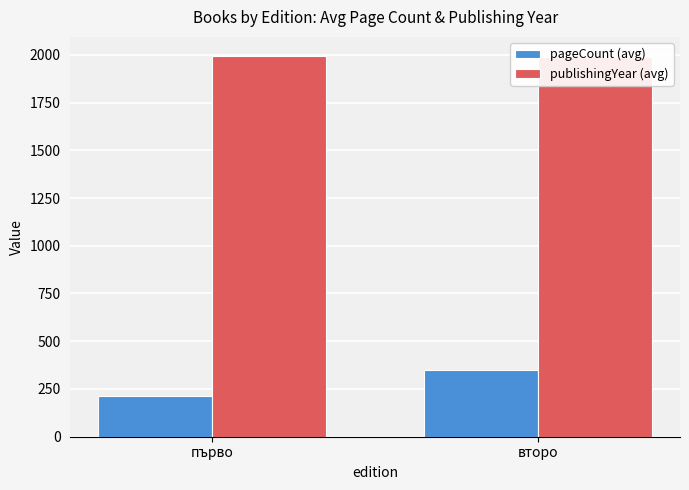

Is it true that pageCount (avg) equals 347 at второ?

True